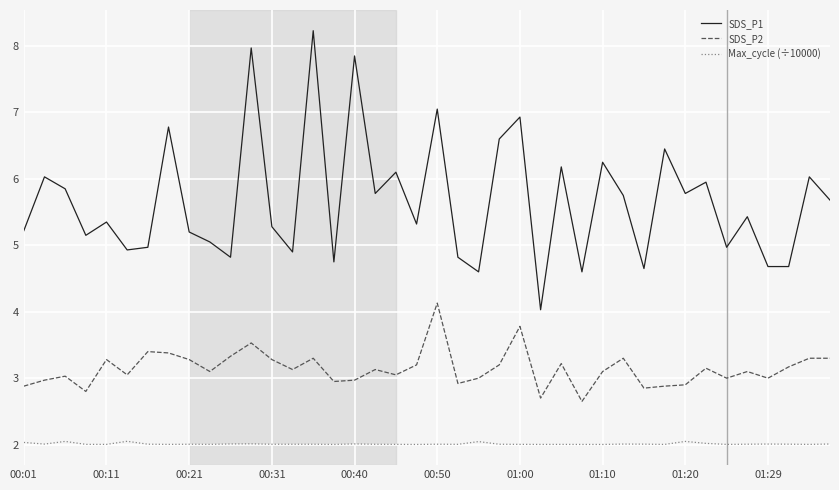

Which series has the largest total across all categories?

SDS_P1